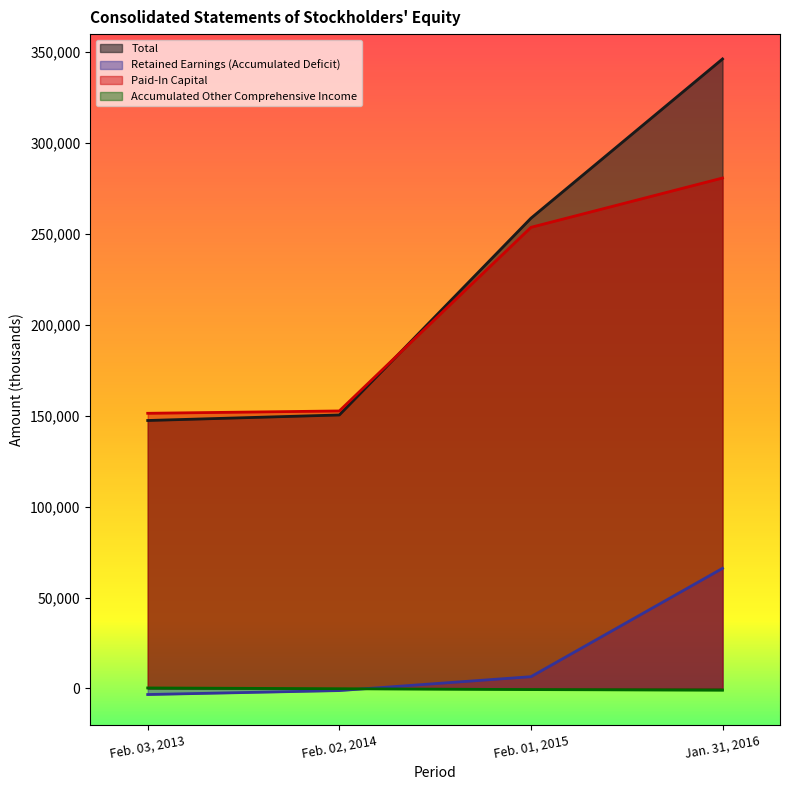

At Feb. 03, 2013, list the series in order from largest to smallest.

Paid-In Capital, Total, Accumulated Other Comprehensive Income, Retained Earnings (Accumulated Deficit)